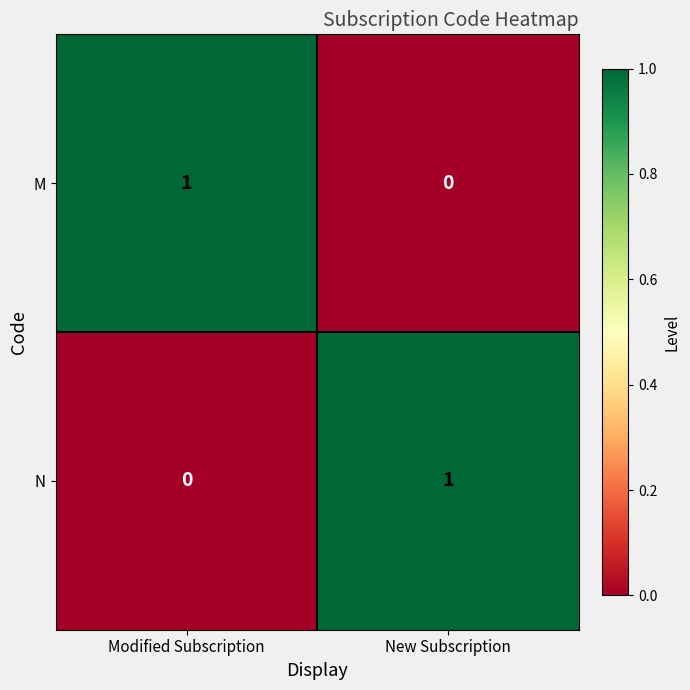

Is it true that N equals 2 at New Subscription?

False